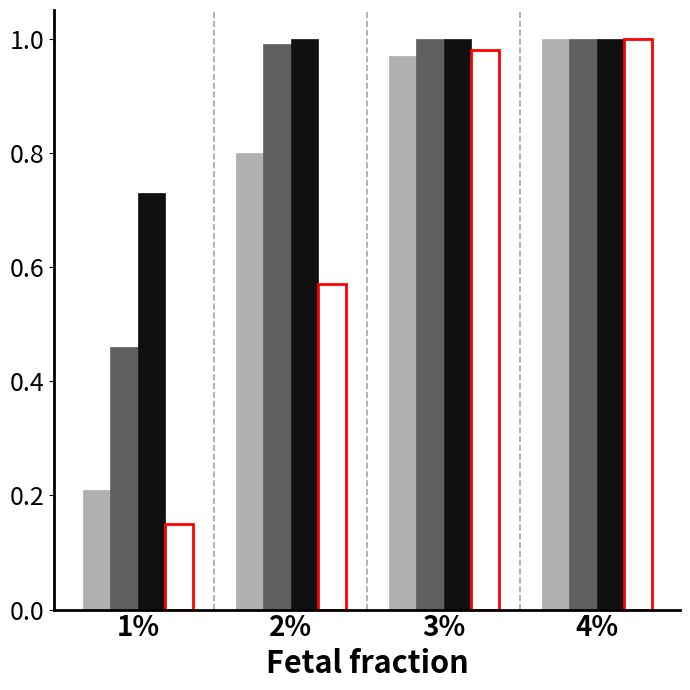

What is the total value across all series at 2%?

3.4